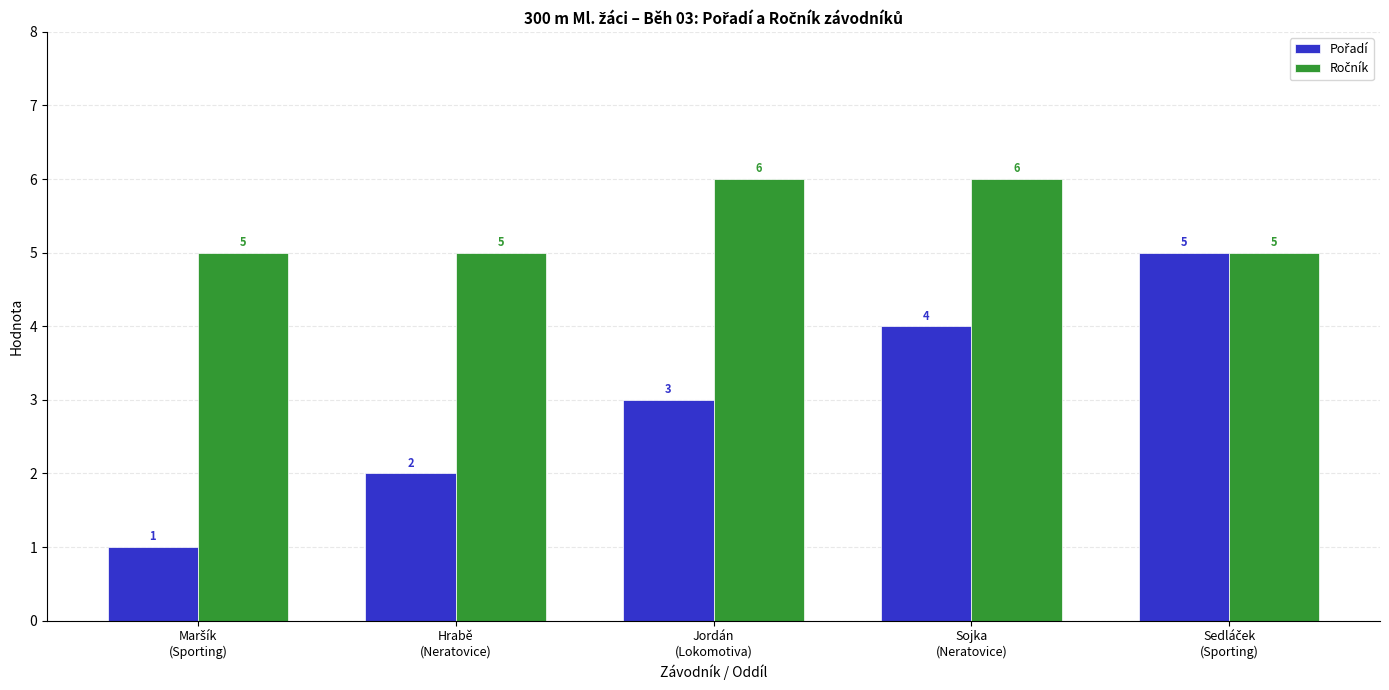

At how many categories does at least one series exceed 4?

5